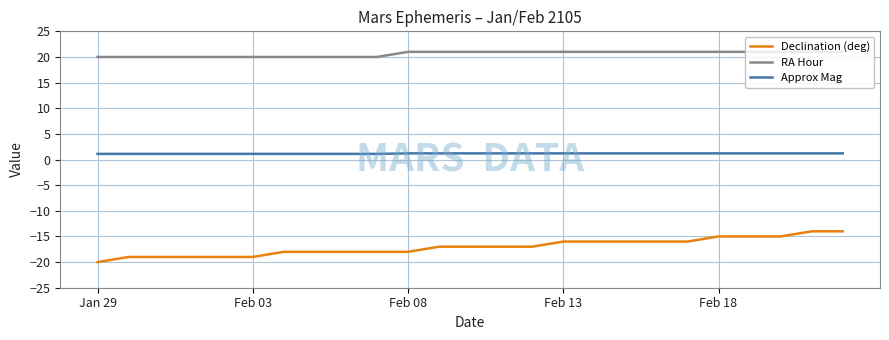

What is the greatest value displayed?

21.0